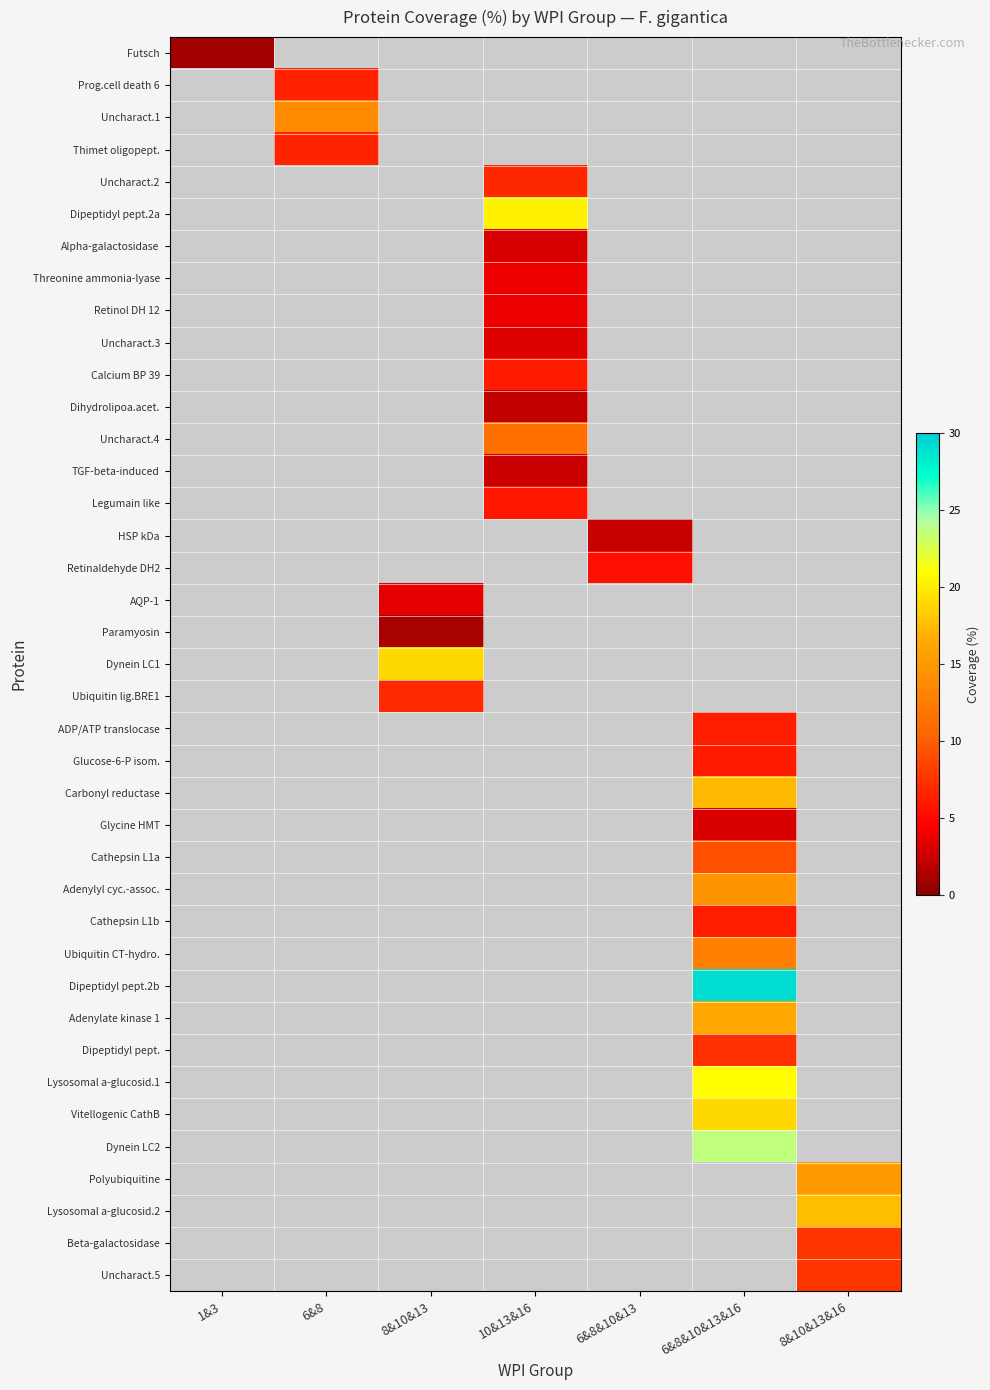

Is the value of Carbonyl reductase at 1&3 greater than the value of Uncharact.4 at 8&10&13&16?

No